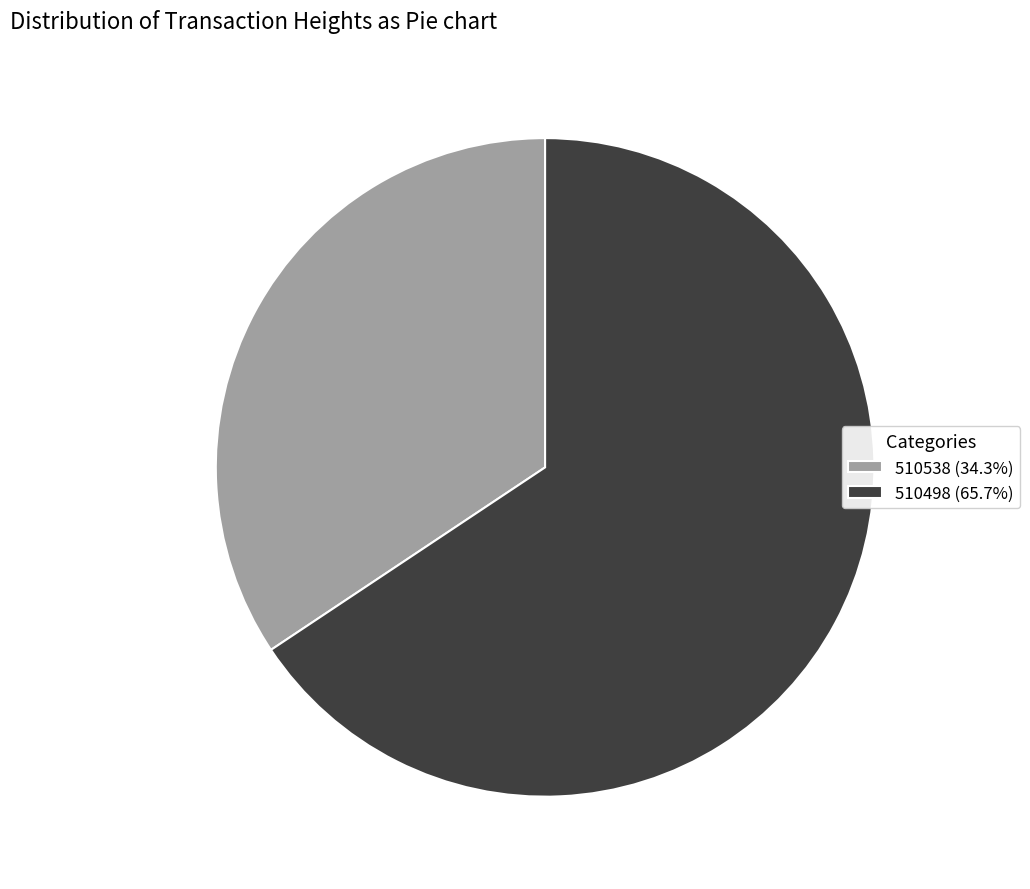

Is 510538 the majority of the pie?

No